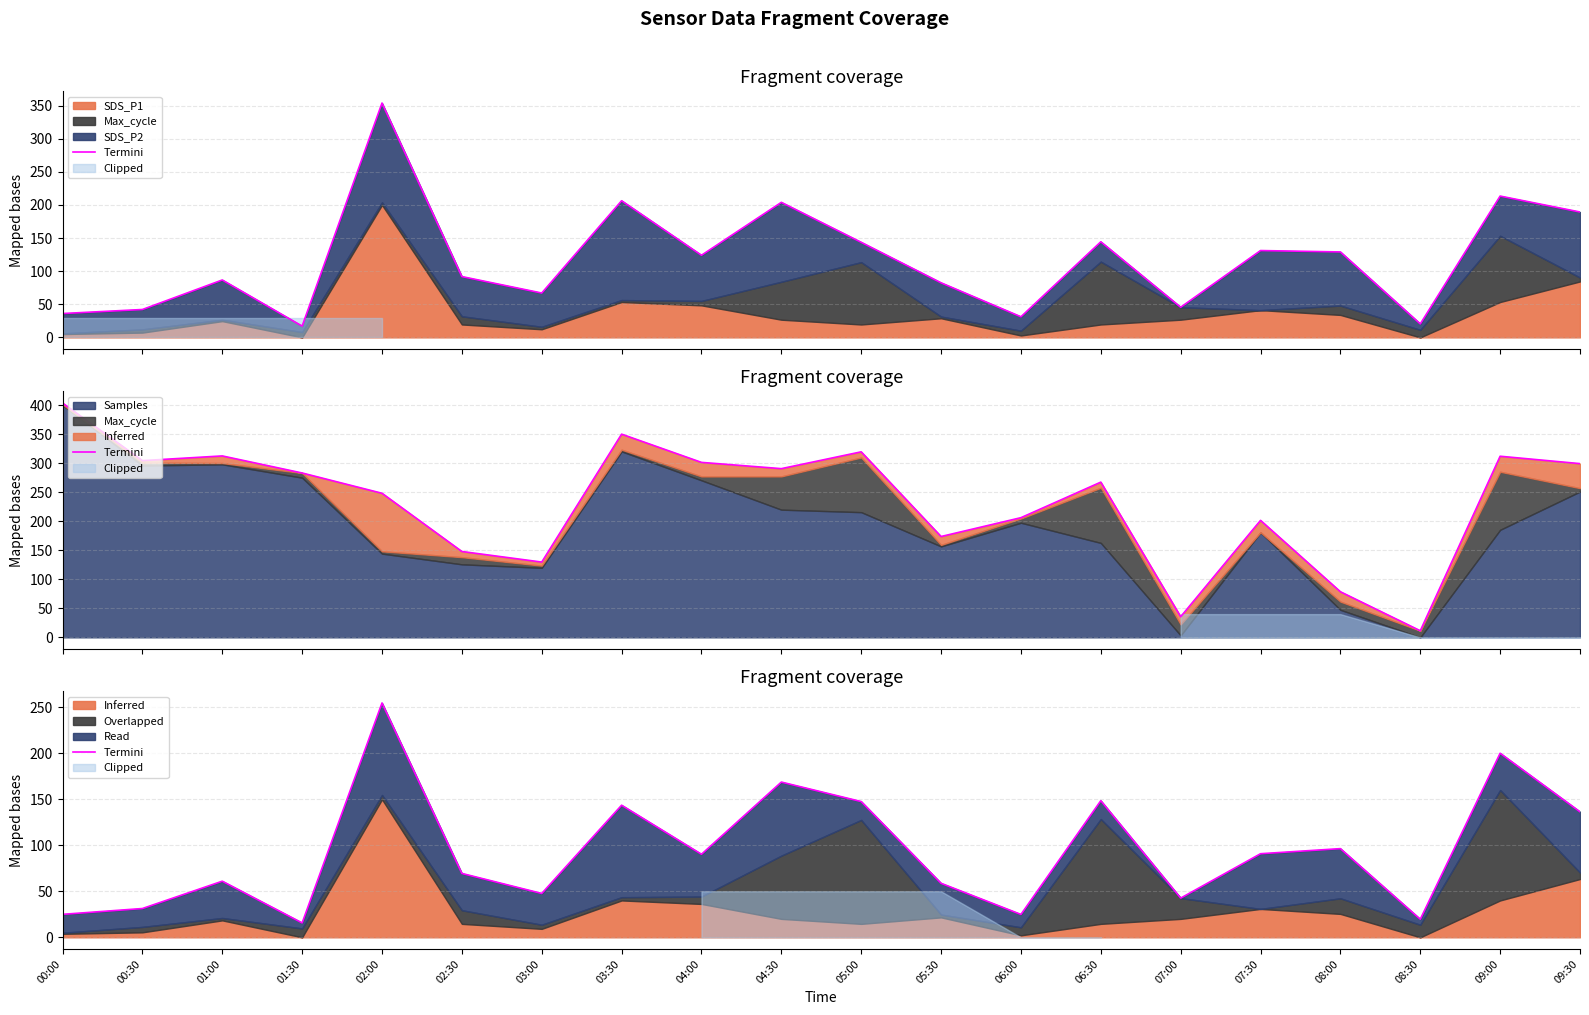

The chart shows a value of 58.4 at 08:00. True or false?

False